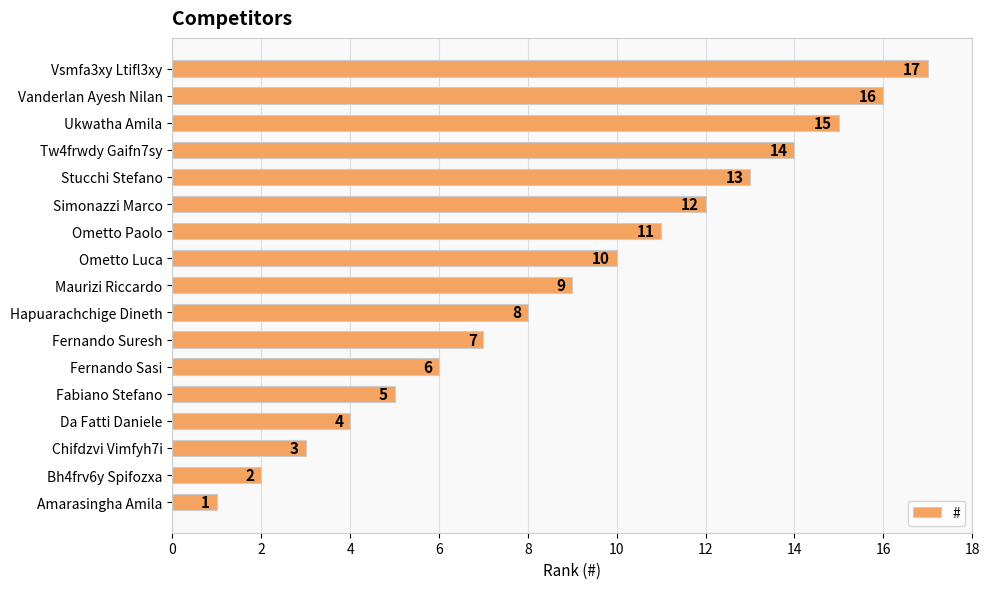

Is it true that the value at Fernando Suresh is 3?

False